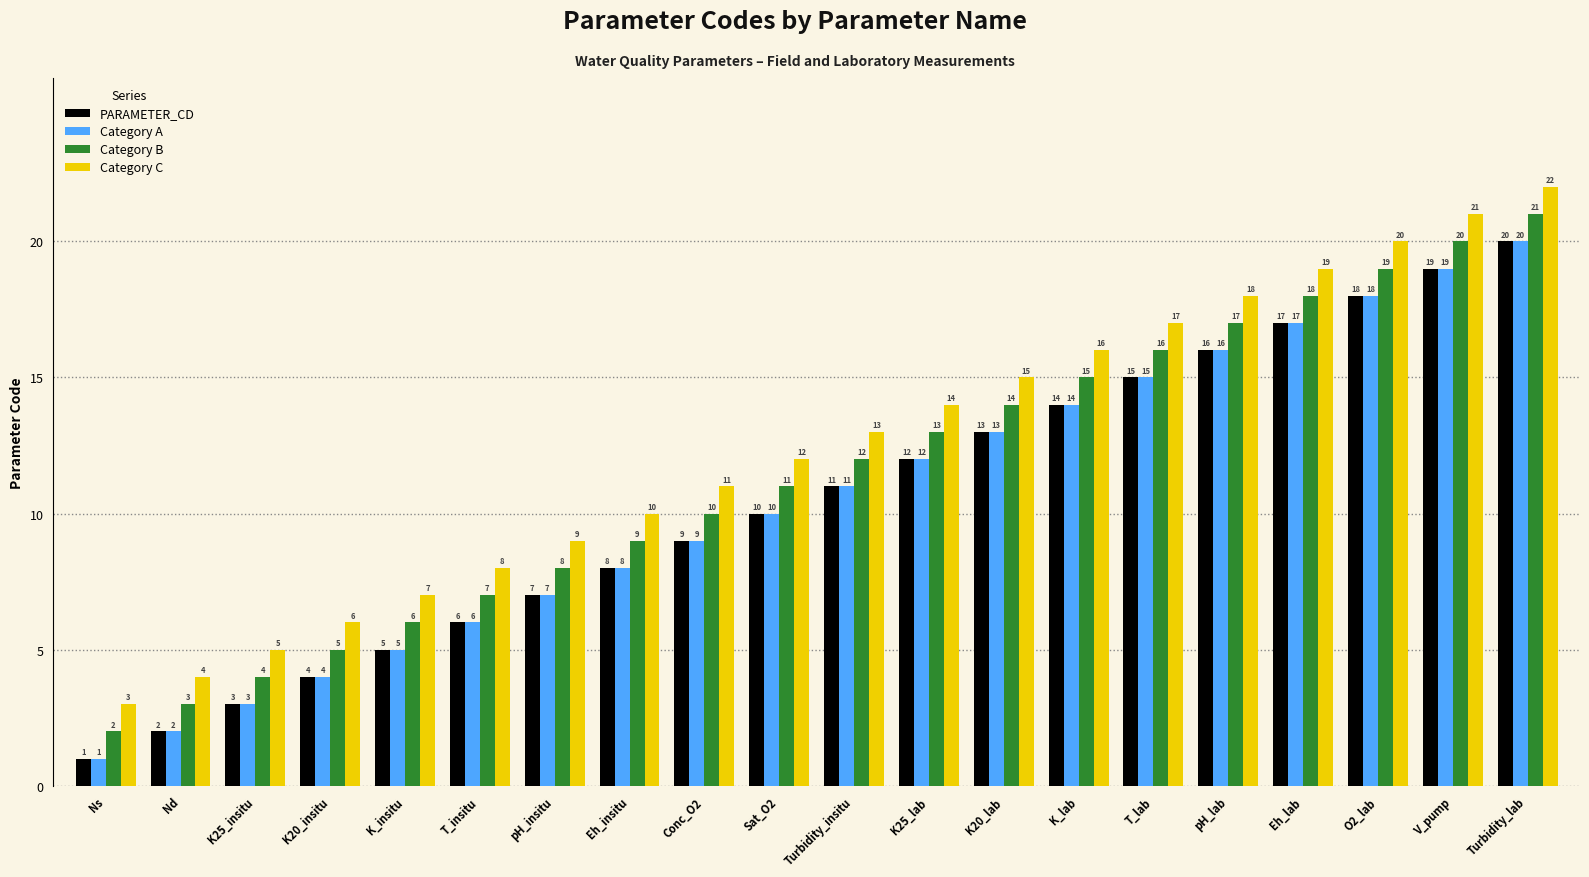

What is the label of the 2nd bar from the right?

V_pump